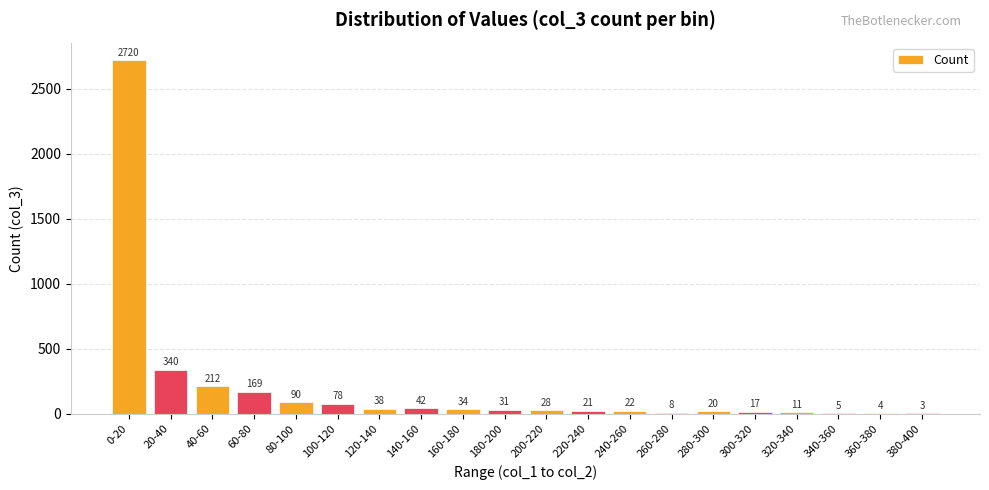

What is the sum of all values?

3893